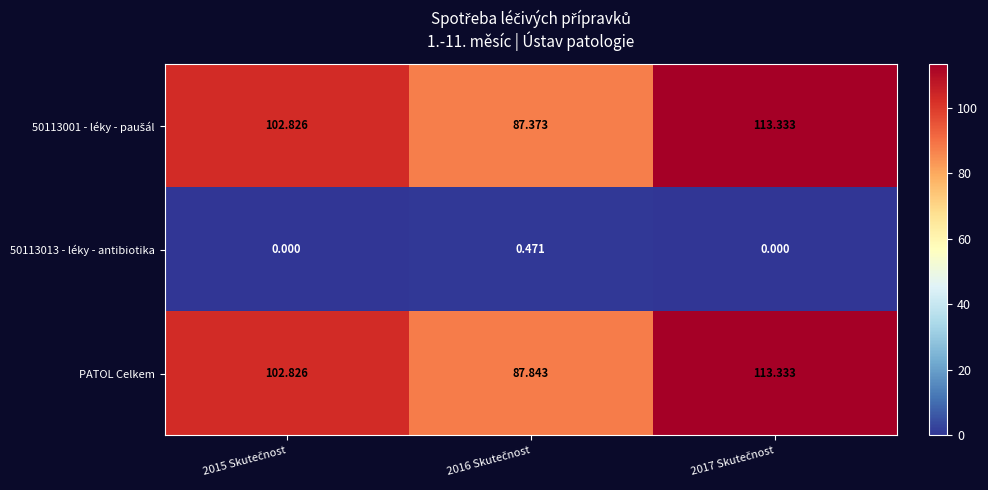

Which series has the largest total across all categories?

PATOL Celkem